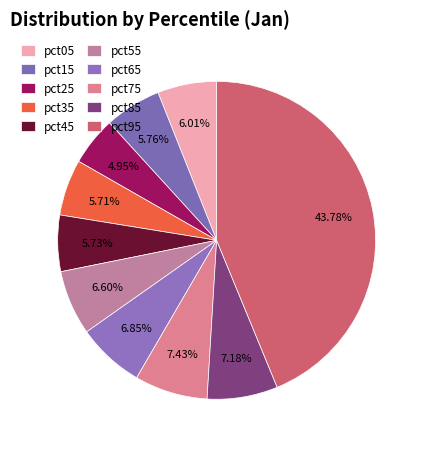

How many segments does this pie chart have?

10